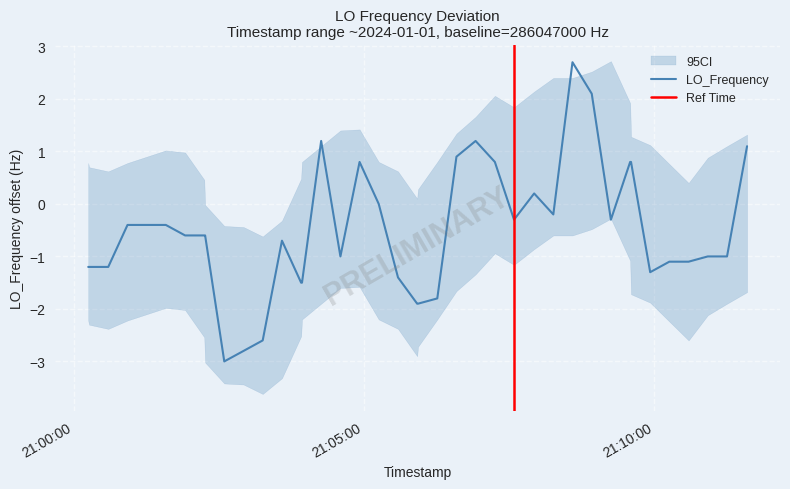

What is the maximum value for LO_Frequency?

2.7